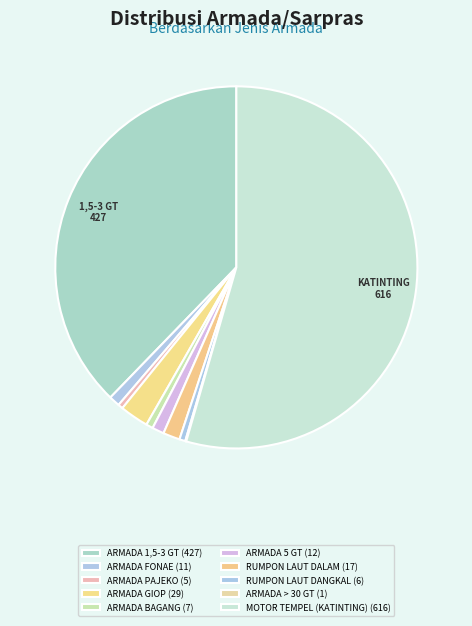

Does MOTOR TEMPEL (KATINTING) account for over 50% of the chart?

Yes